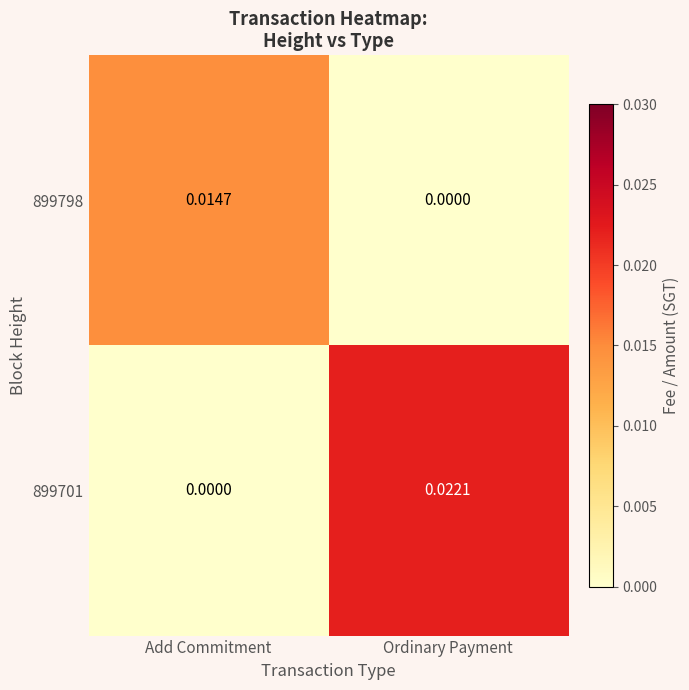

At which label does 899701 reach its peak?

Ordinary Payment